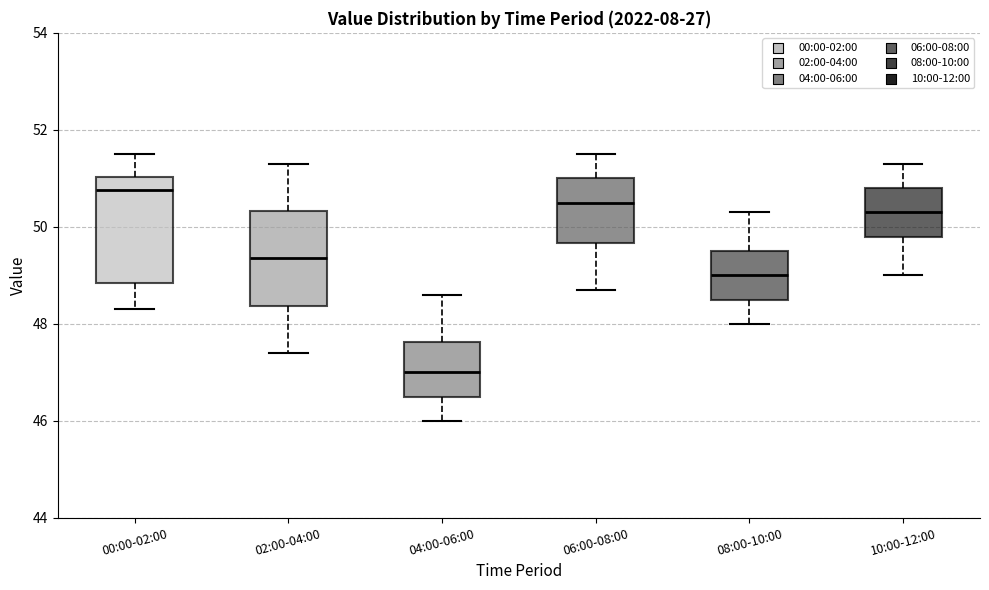

Which box has the lowest median line?

04:00-06:00